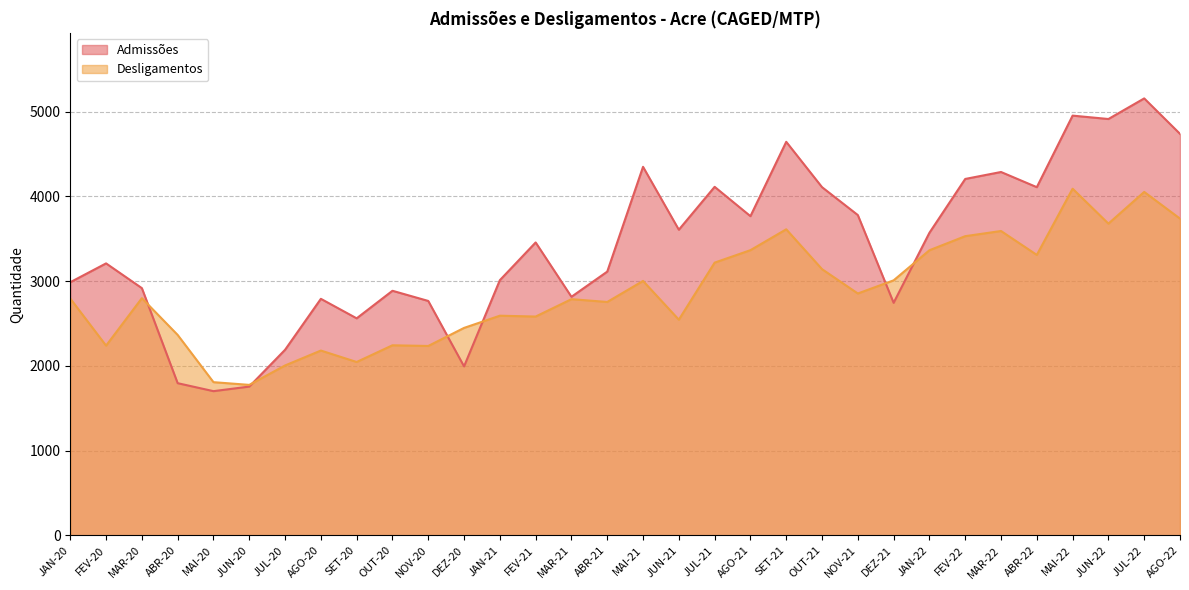

What is the difference between the maximum and second lowest values in the Admissões series?

3399